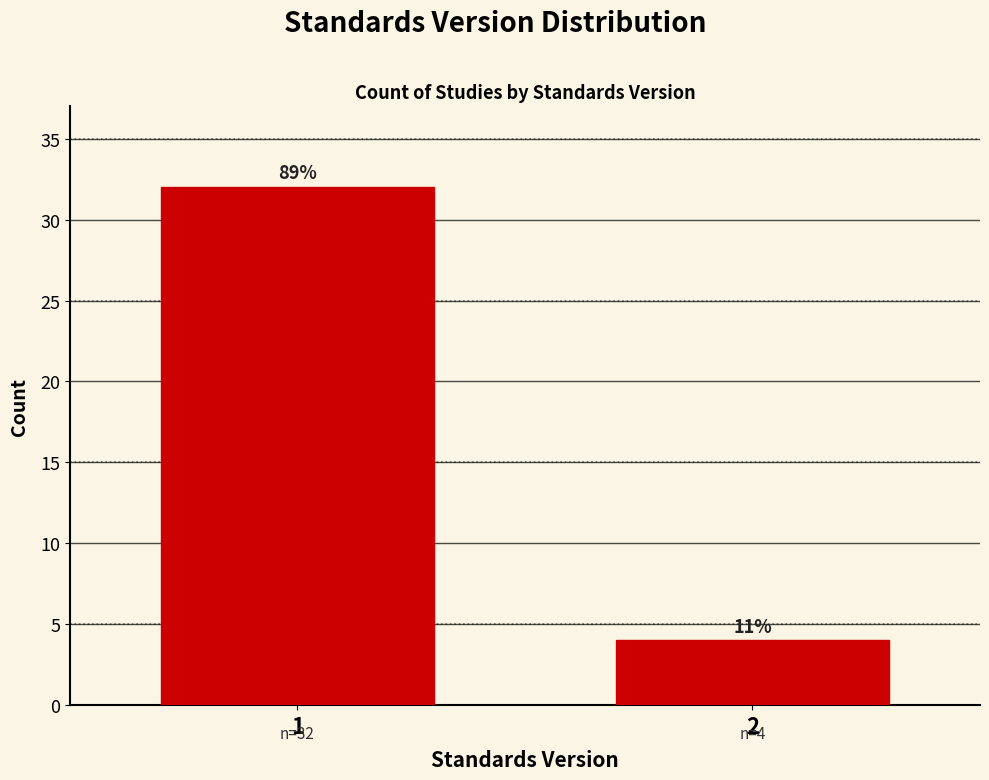

Does the chart contain any negative values?

No